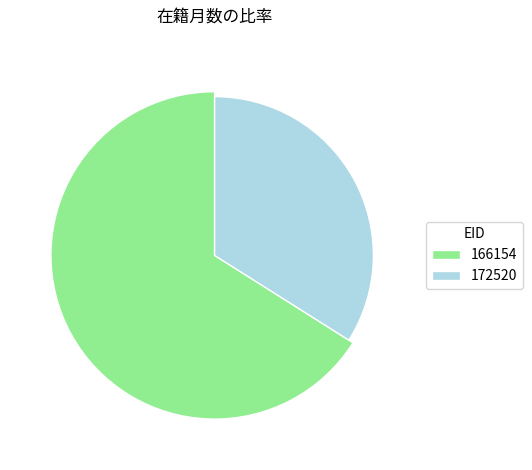

To the nearest percent, what portion does 172520 represent?

34%